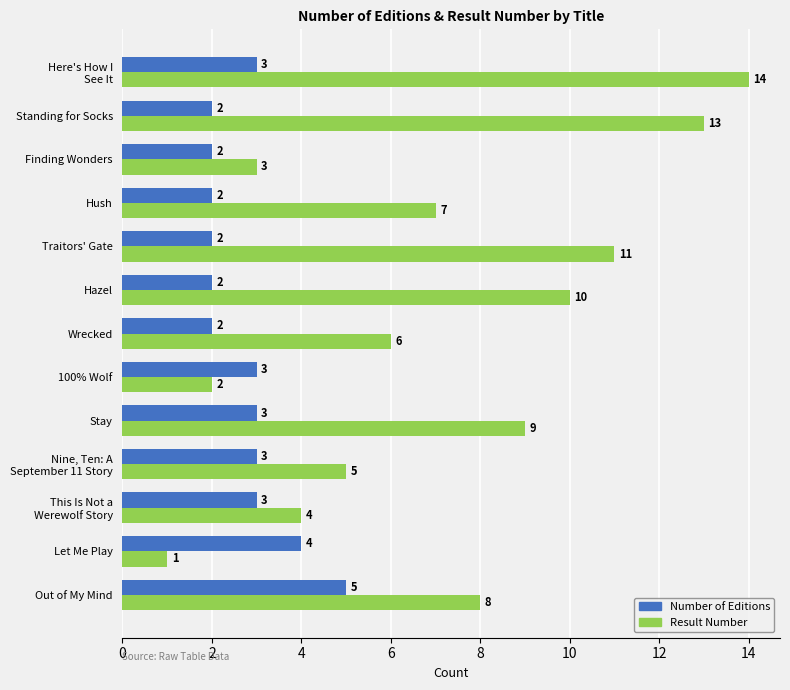

At which category is the sum across all series the highest?

Here's How I
See It